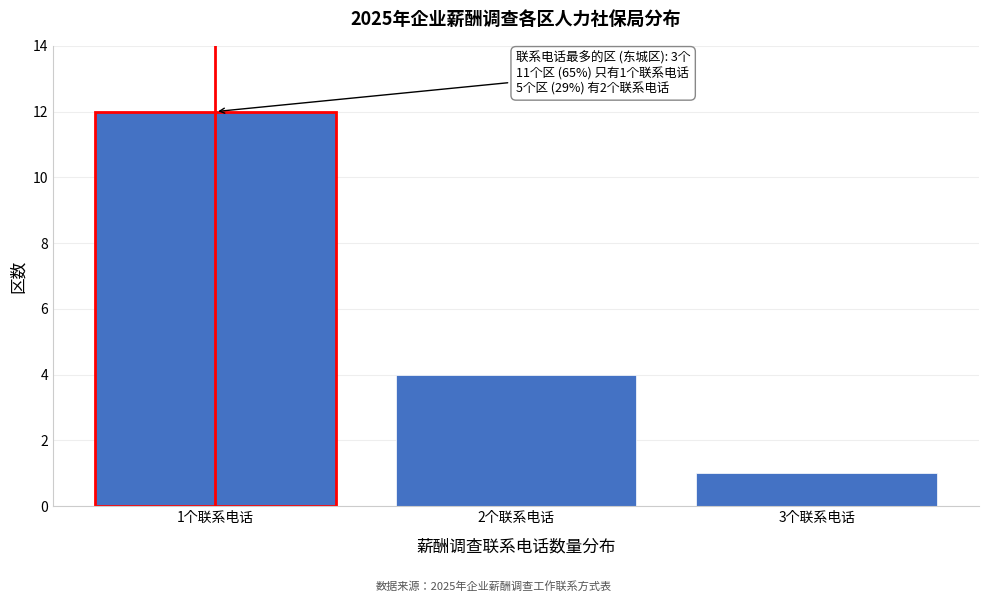

Reading right to left, what are all the values shown in this chart?

3个联系电话=1	2个联系电话=4	1个联系电话=12